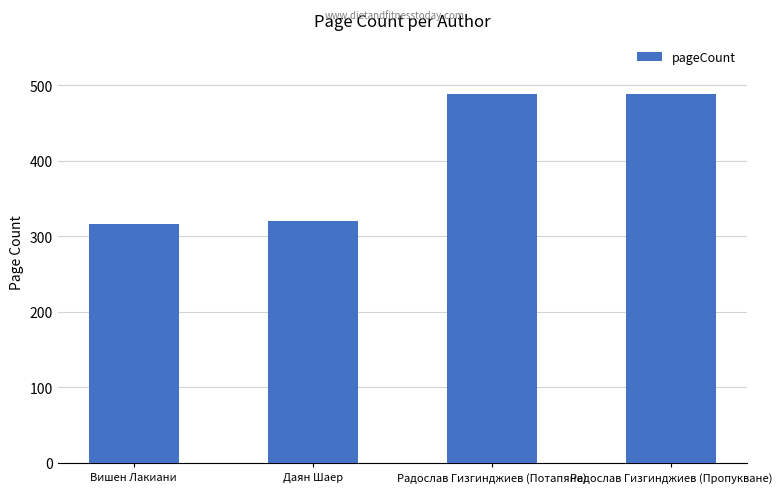

The value at Вишен Лакиани is 316. True or false?

True